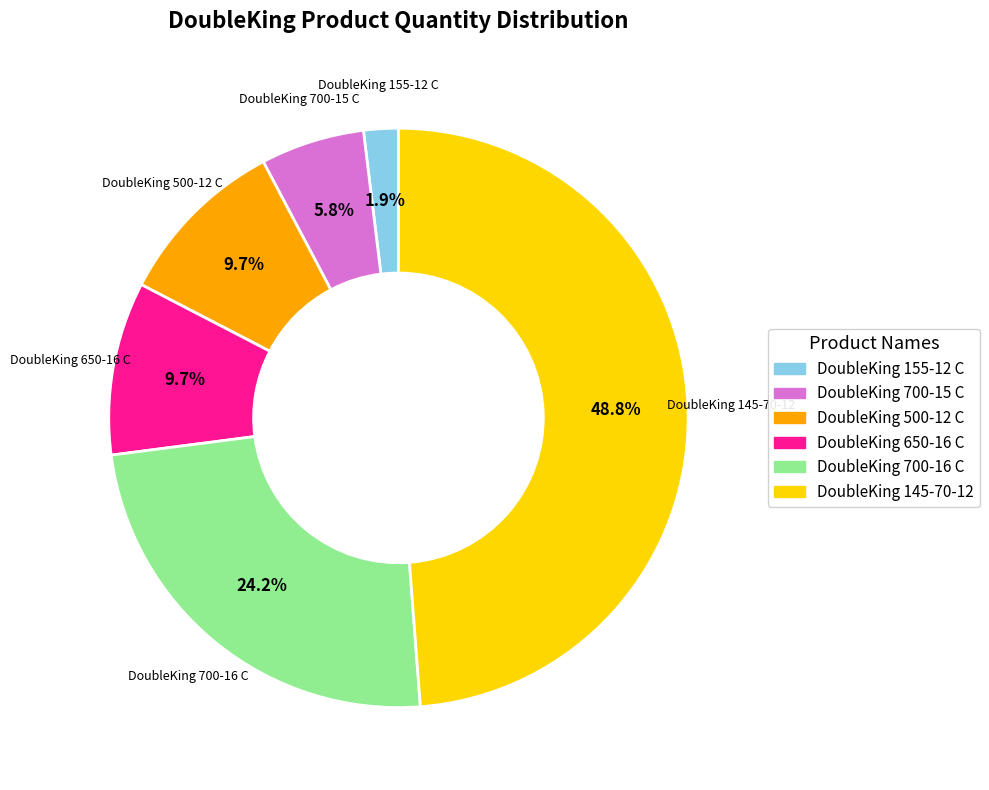

Approximately how many times larger is the value at DoubleKing 500-12 C compared to DoubleKing 145-70-12?

0.2